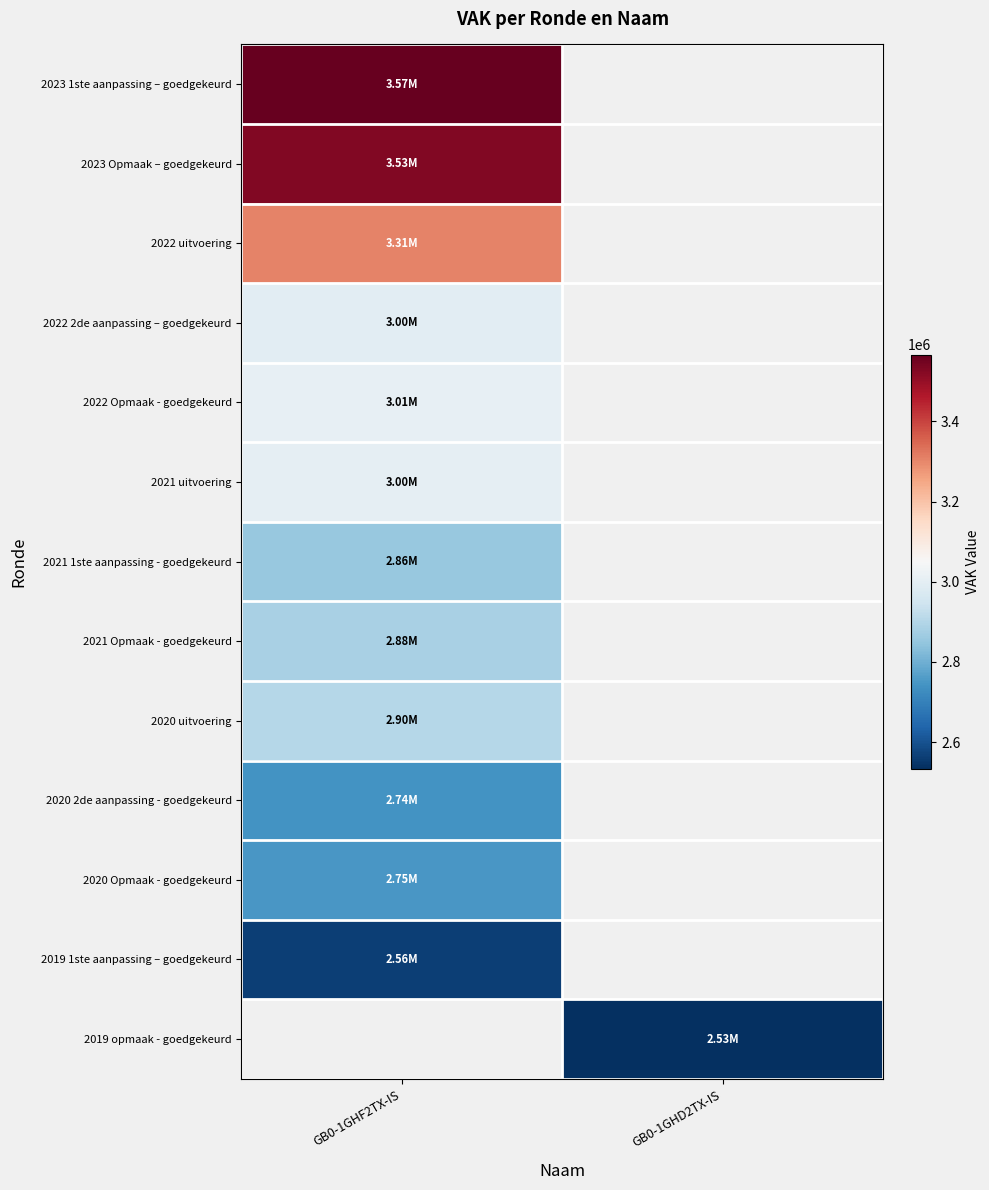

How many distinct data groups are displayed?

13